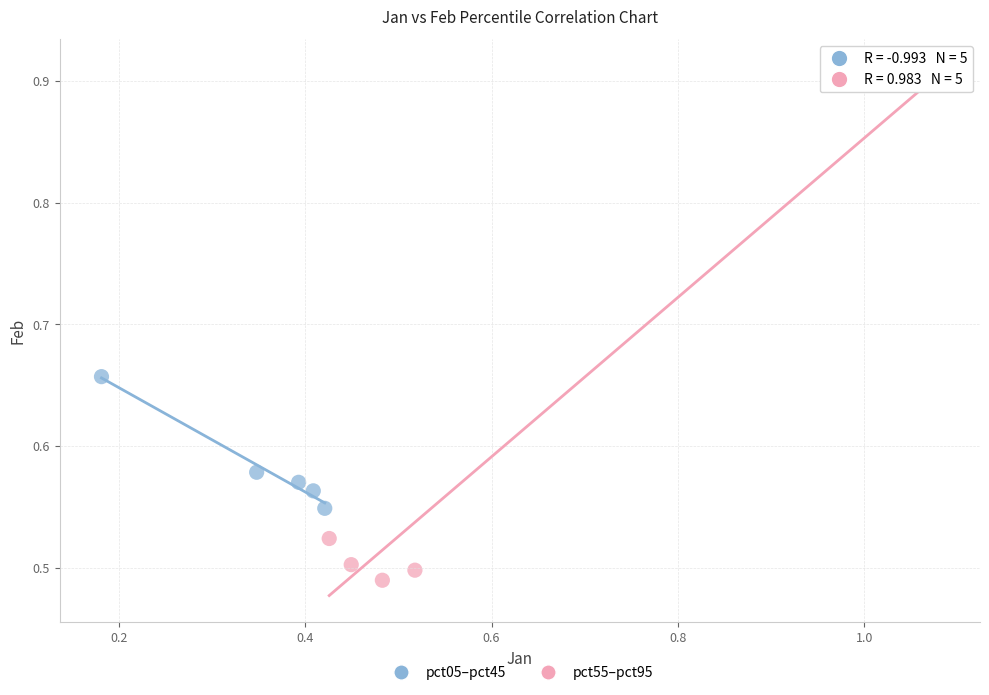

Which series has the largest Y range (max minus min)?

pct55–pct95